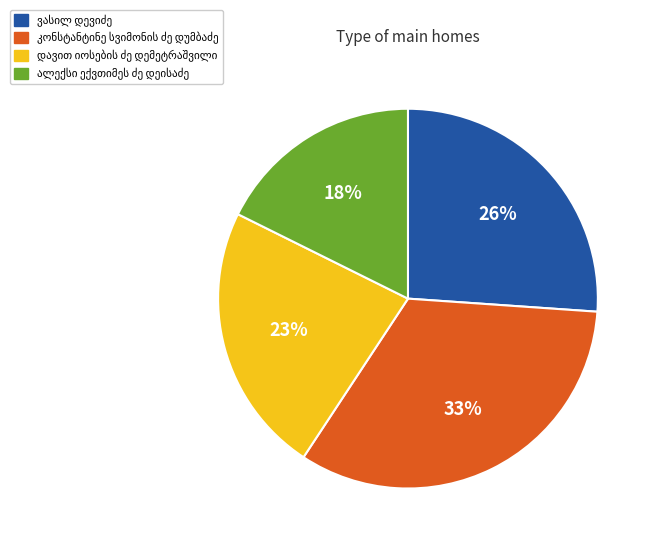

Is there a majority slice in this chart?

No